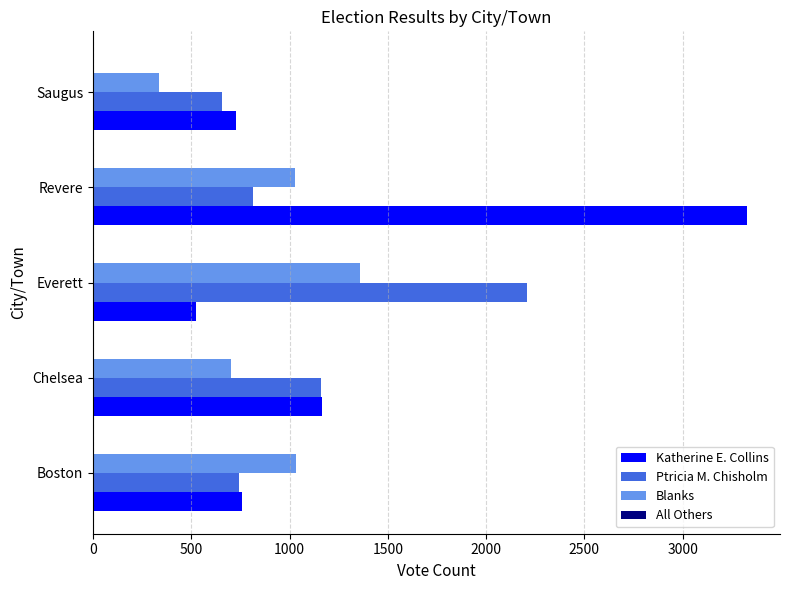

Which series changed the most between Everett and Revere?

Katherine E. Collins